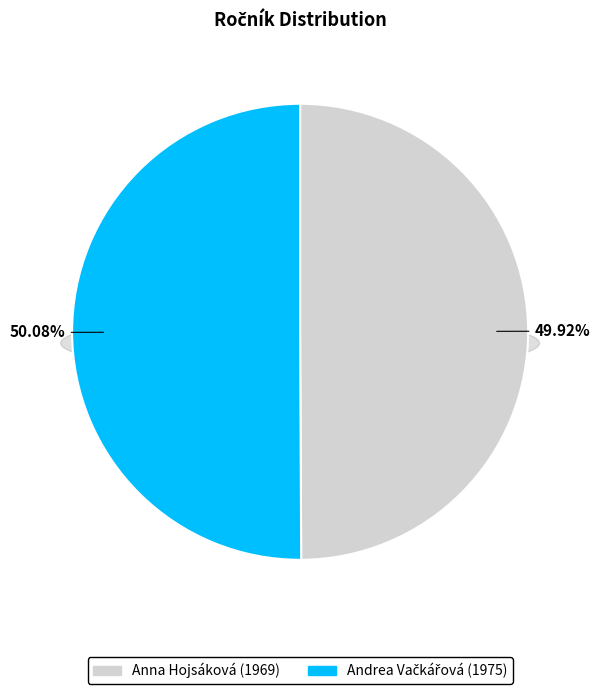

Which slice is the largest?

Andrea Vačkářová (1975)